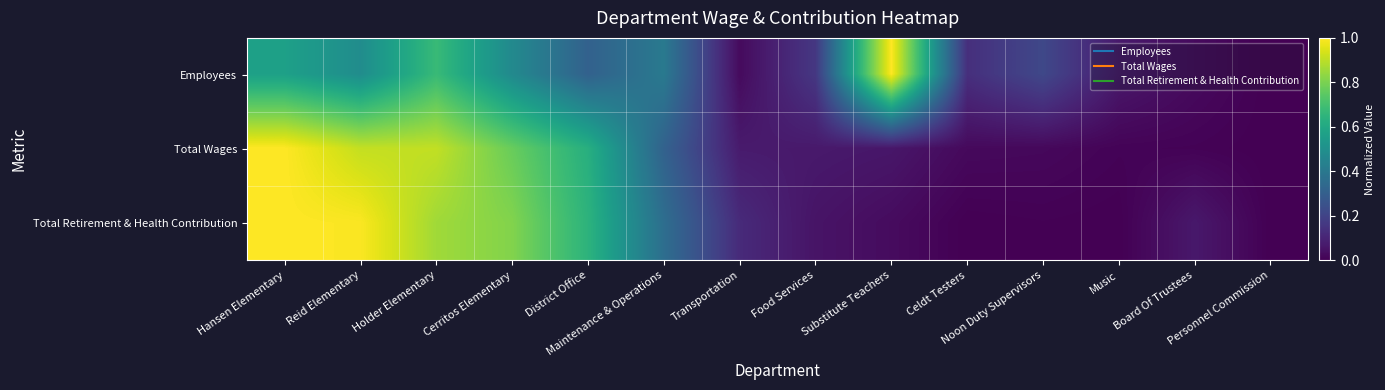

How many categories are shown in the chart?

14